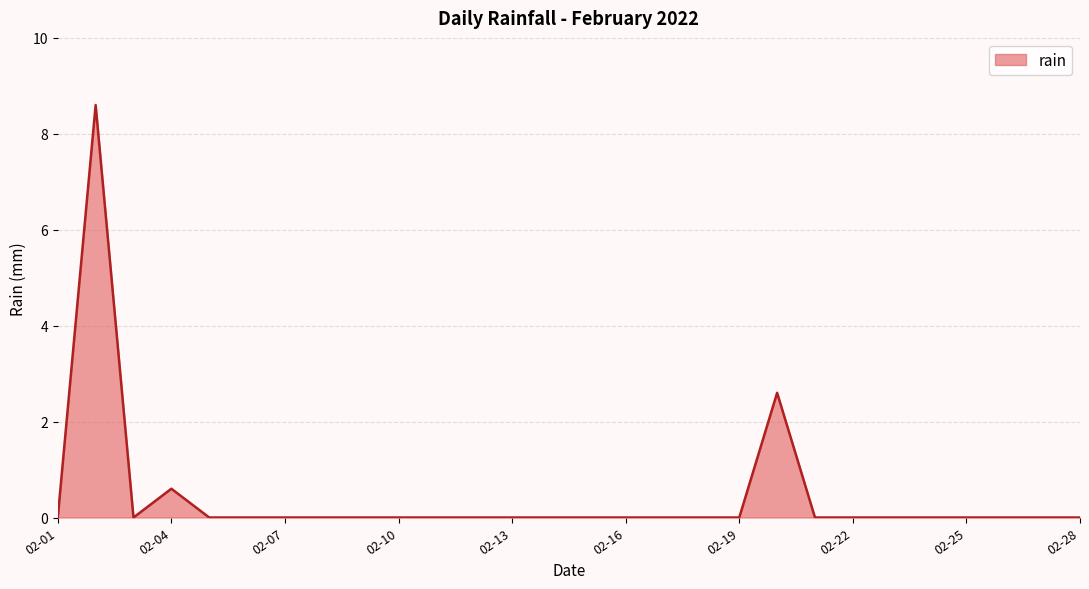

What is the difference between the maximum and minimum values?

8.6